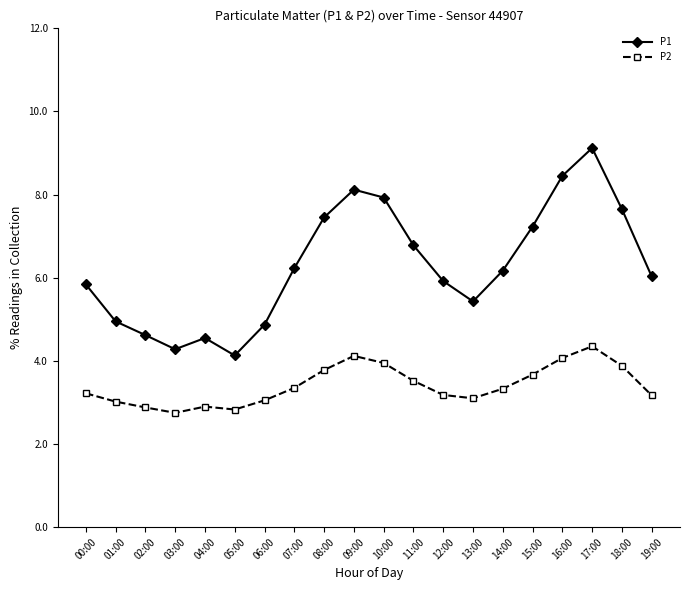

What are all the series names shown in the legend?

P1, P2